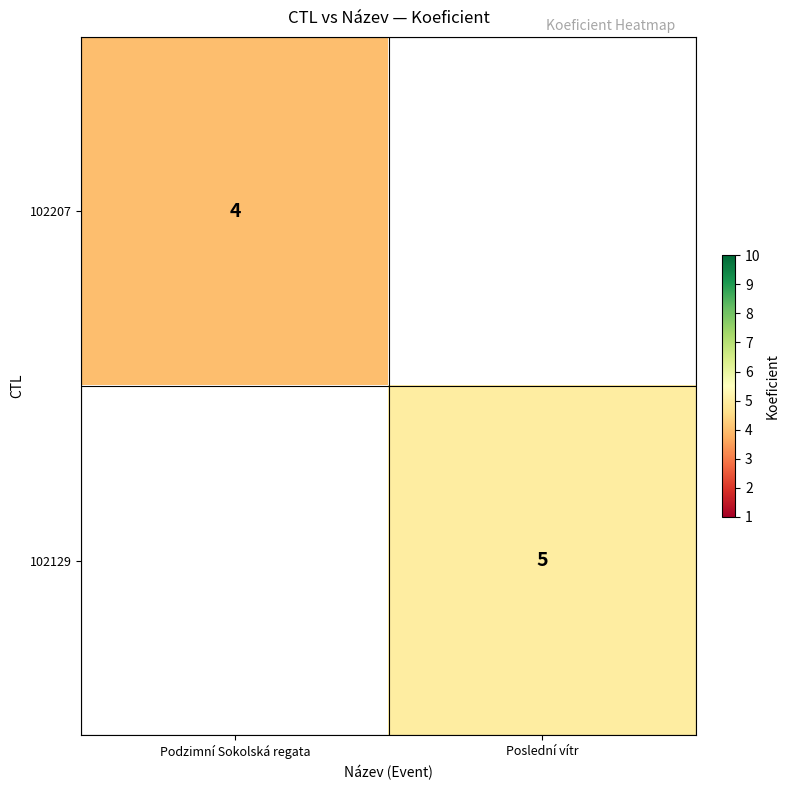

True or false: 102207 has a value of 4 at Podzimní Sokolská regata.

True